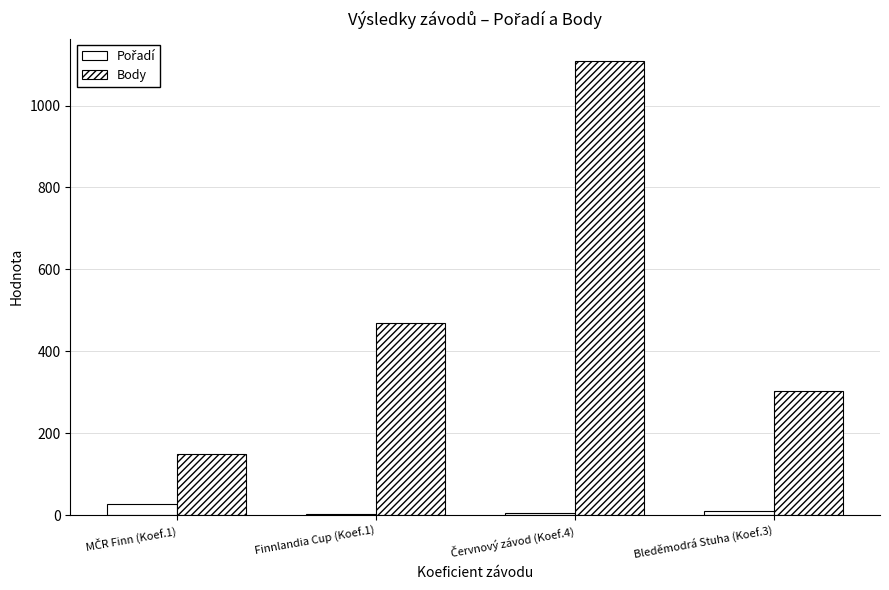

Is it true that Body equals 148 at MČR Finn (Koef.1)?

True